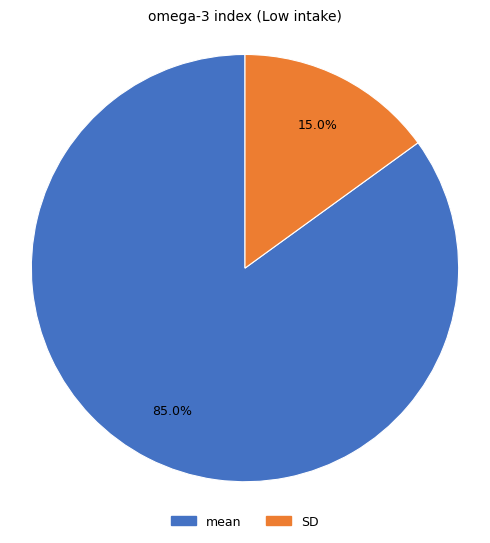

The mean slice represents 96% of the pie. True or false?

False